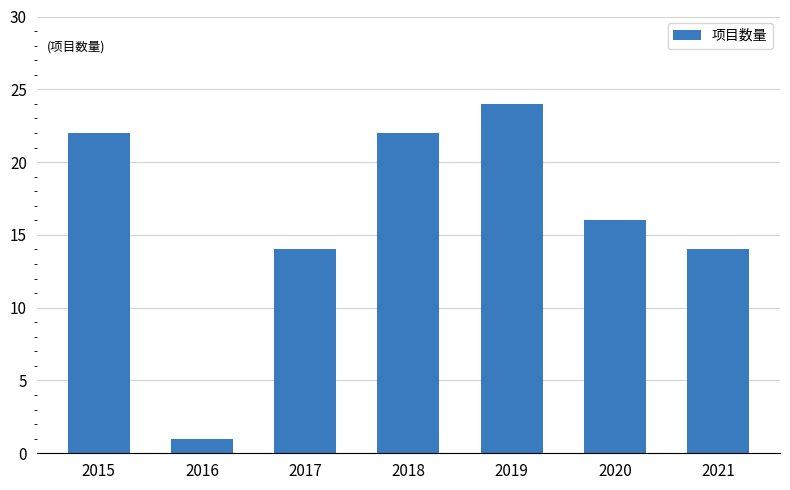

Reading right to left, transcribe all the data shown in this chart.

2021=14	2020=16	2019=24	2018=22	2017=14	2016=1	2015=22